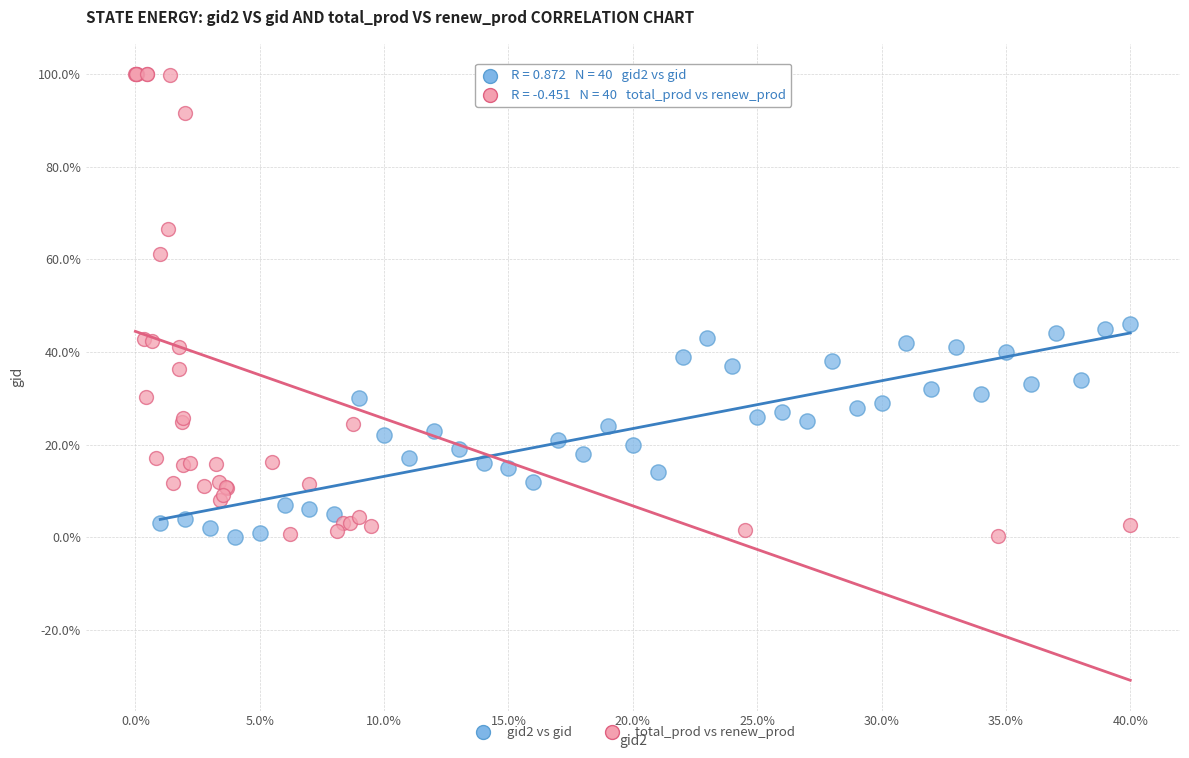

What are all the series names shown in the legend?

gid2 vs gid, total_prod vs renew_prod